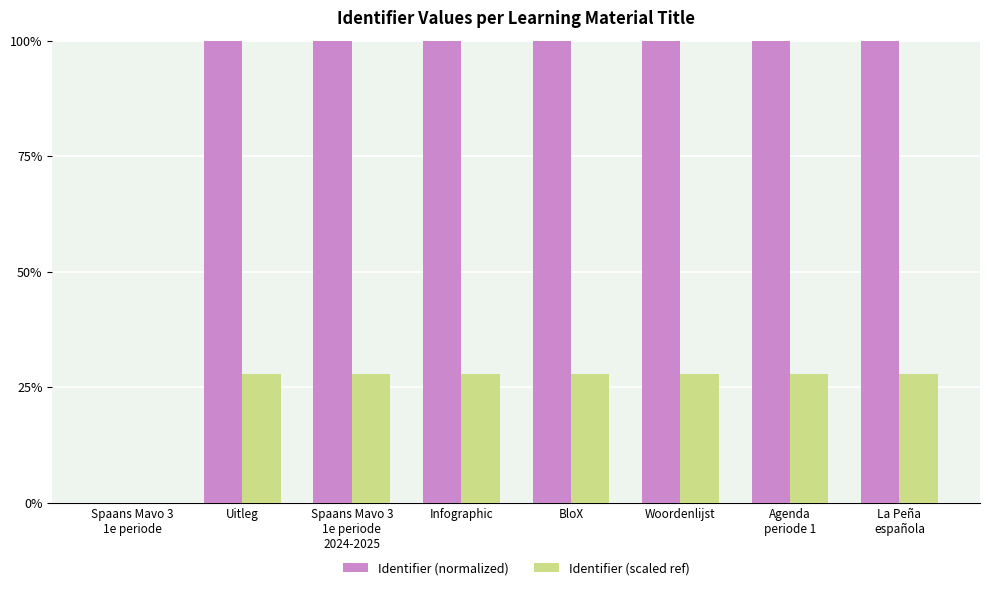

Reading right to left, what are all the values shown in this chart?

Identifier (normalized): 100.0	100.0	100.0	100.0	100.0	100.0	100.0	0.0
Identifier (scaled ref): 28.0	28.0	28.0	28.0	28.0	28.0	28.0	0.0